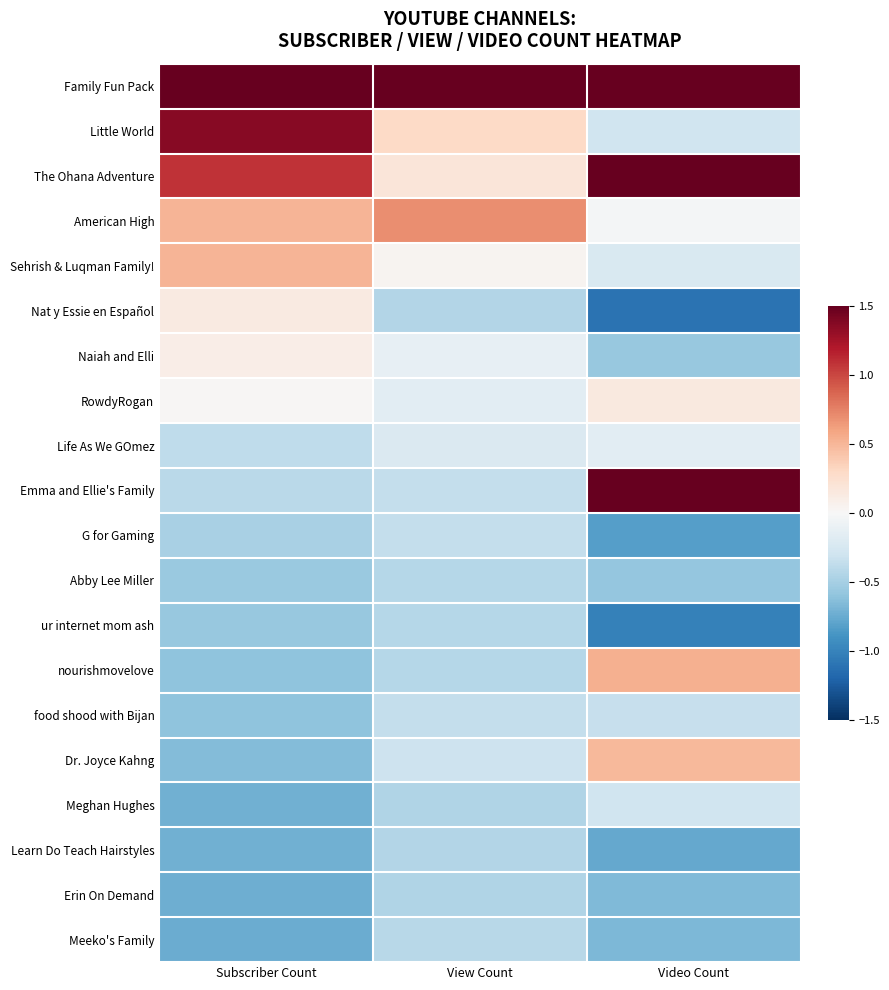

Rank the series at Video Count from lowest to highest value.

Nat y Essie en Español, ur internet mom ash, G for Gaming, Learn Do Teach Hairstyles, Meeko's Family, Erin On Demand, Abby Lee Miller, Naiah and Elli, food shood with Bijan, Meghan Hughes, Little World, Sehrish & Luqman Family!, Life As We GOmez, American High, RowdyRogan, Dr. Joyce Kahng, nourishmovelove, Family Fun Pack, The Ohana Adventure, Emma and Ellie's Family